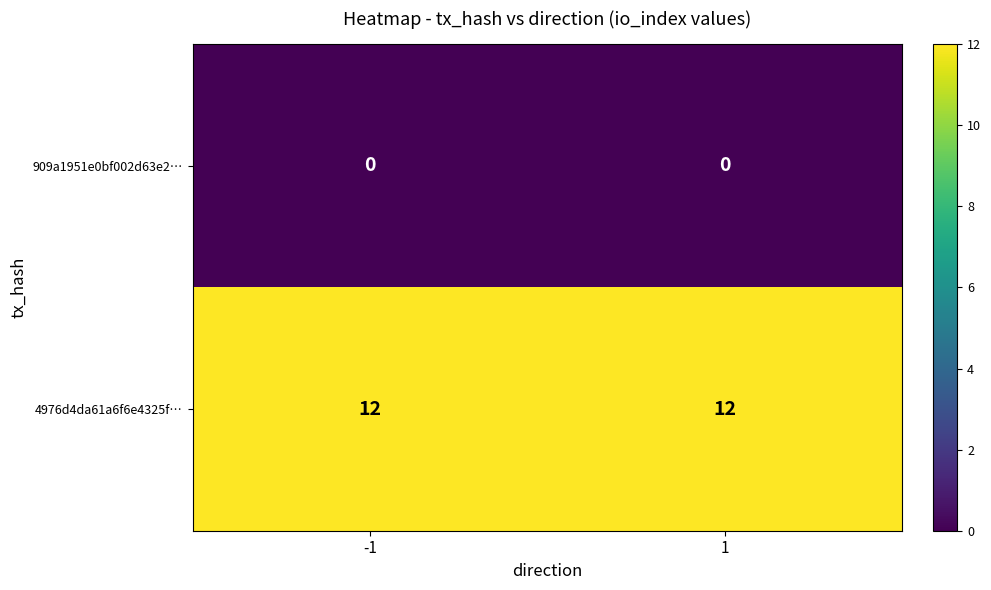

What is the spread (max minus min) of values at -1?

12